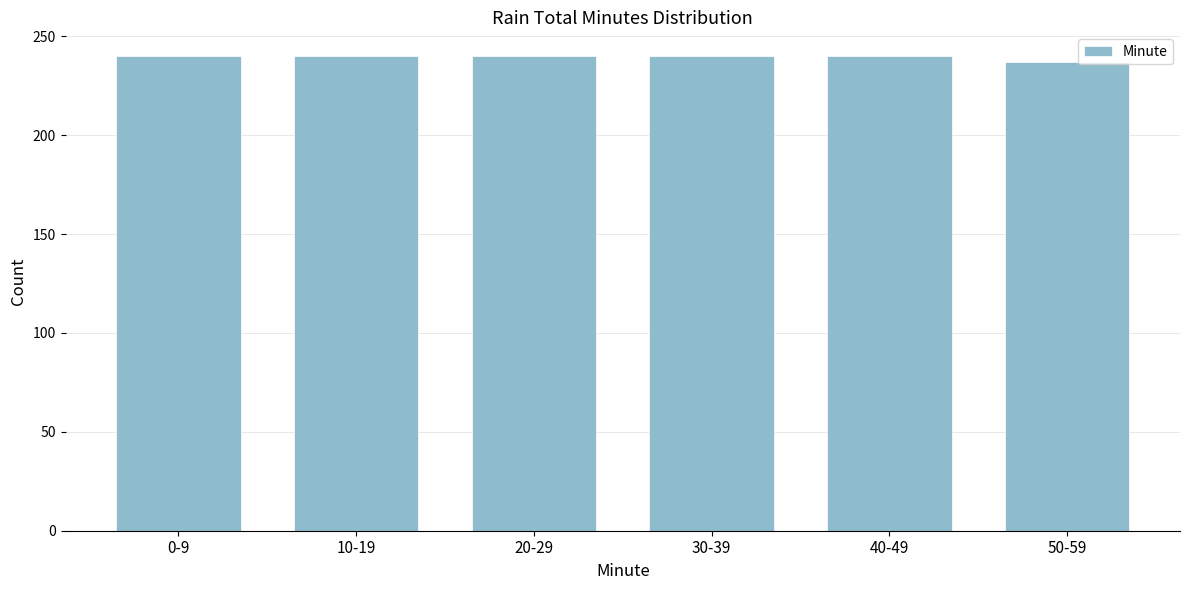

Reading right to left, list all the values displayed in this chart.

50-59=237	40-49=240	30-39=240	20-29=240	10-19=240	0-9=240